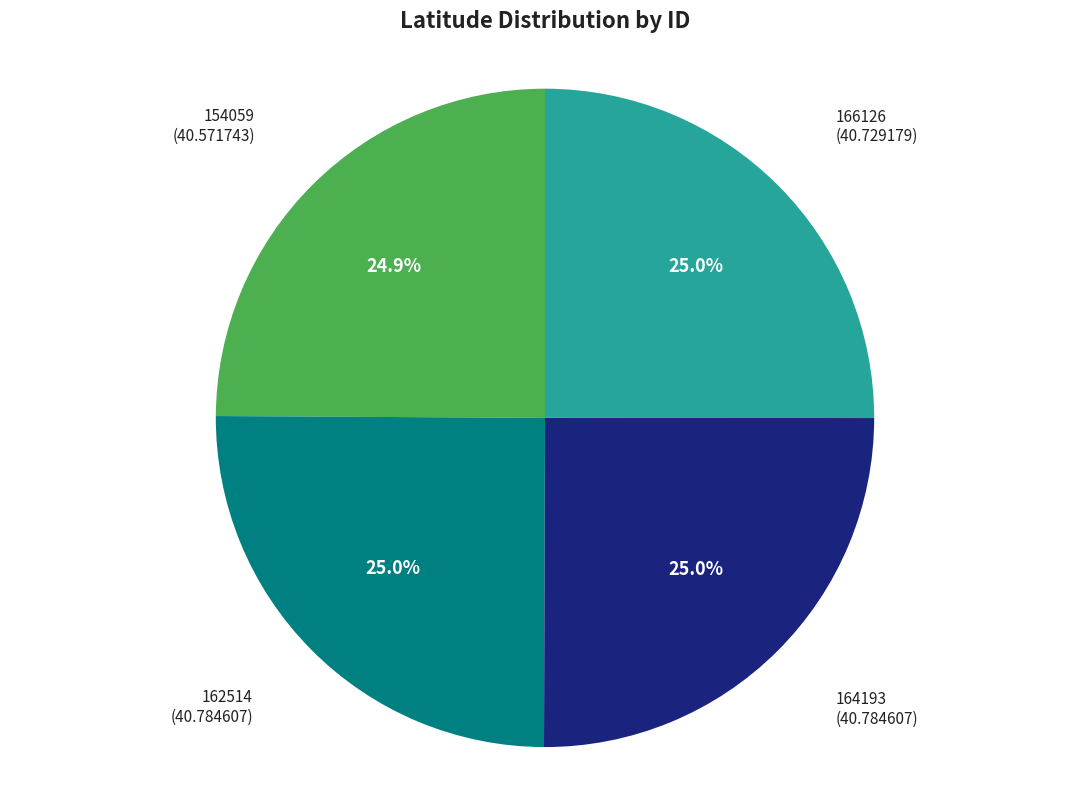

Is there any slice that represents more than half of the pie?

No